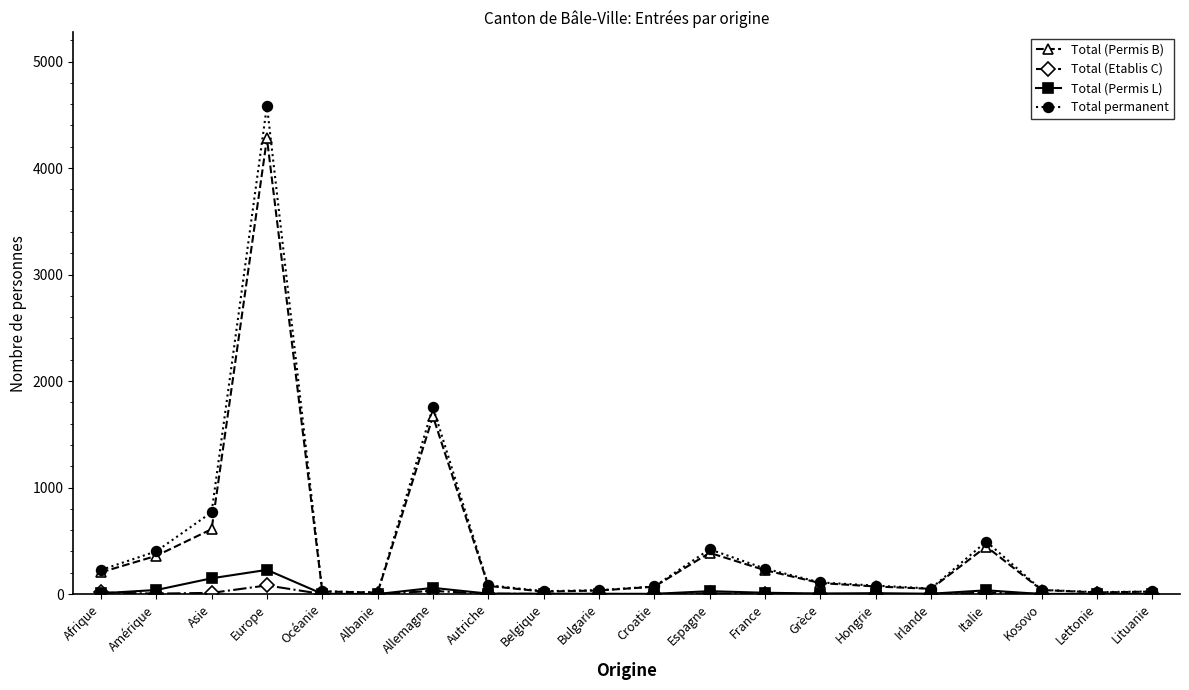

How many series are shown in this chart?

4